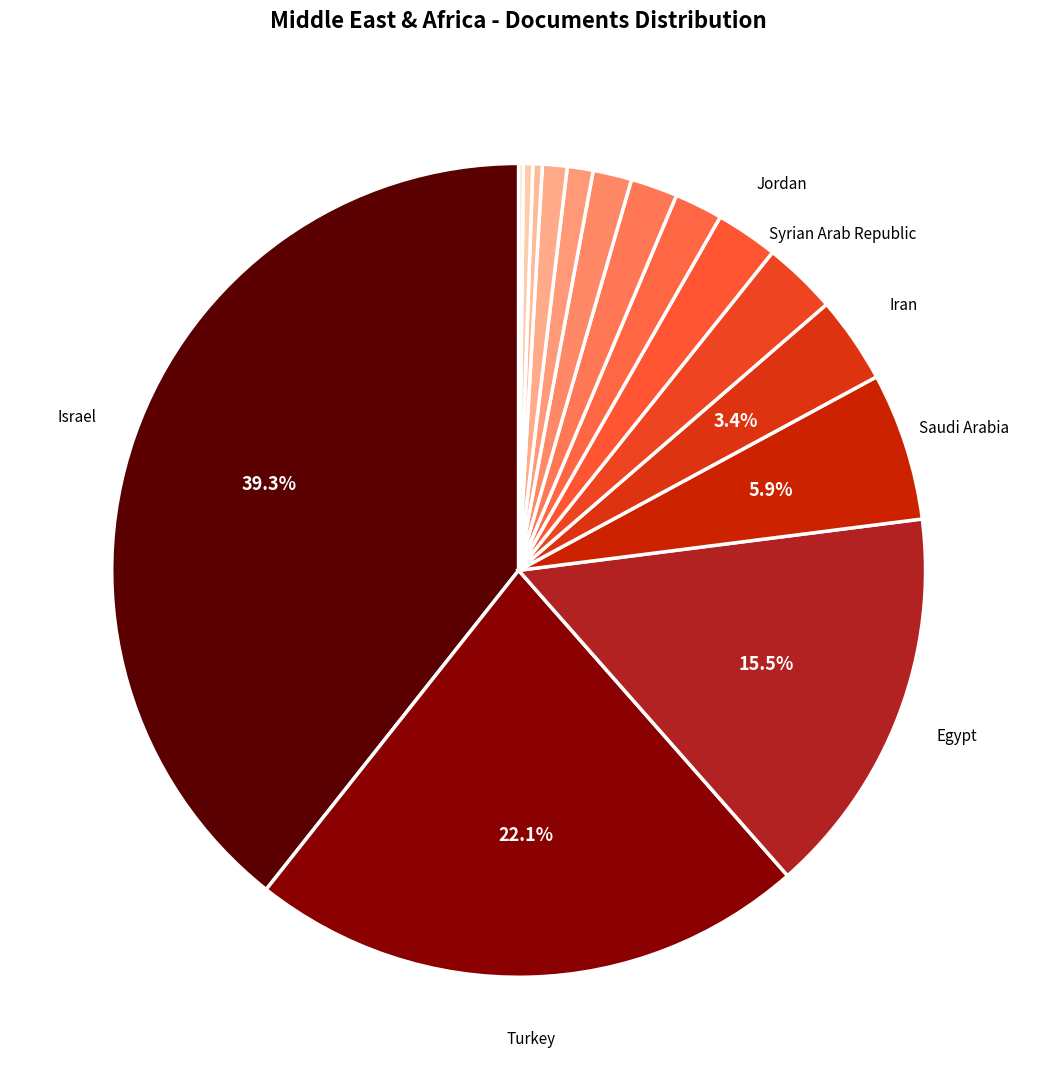

What is the largest slice in the pie chart?

Israel